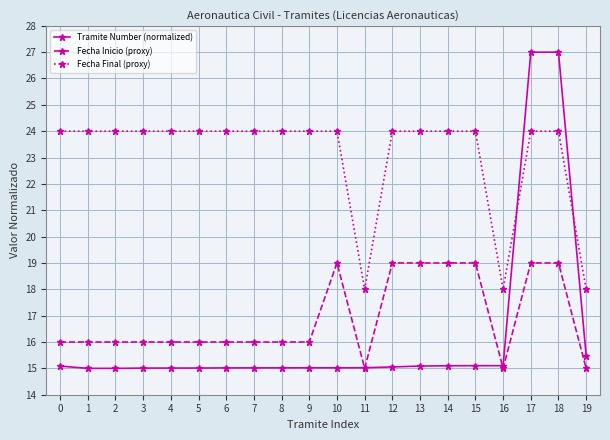

What is the difference between the maximum and minimum values in the Tramite Number (normalized) series?

12.0